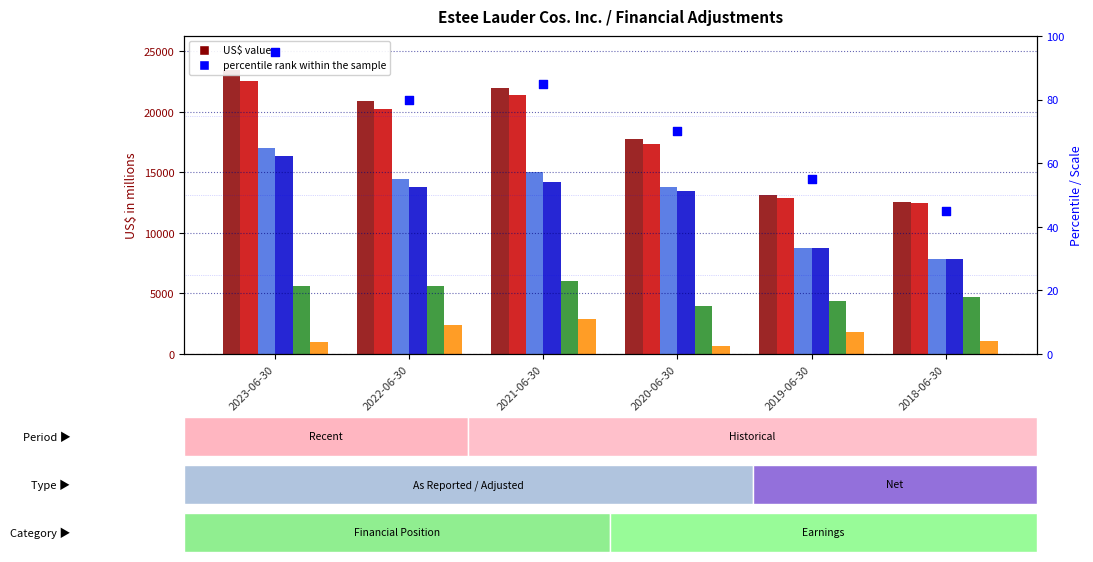

At how many categories does at least one series exceed 9087?

6